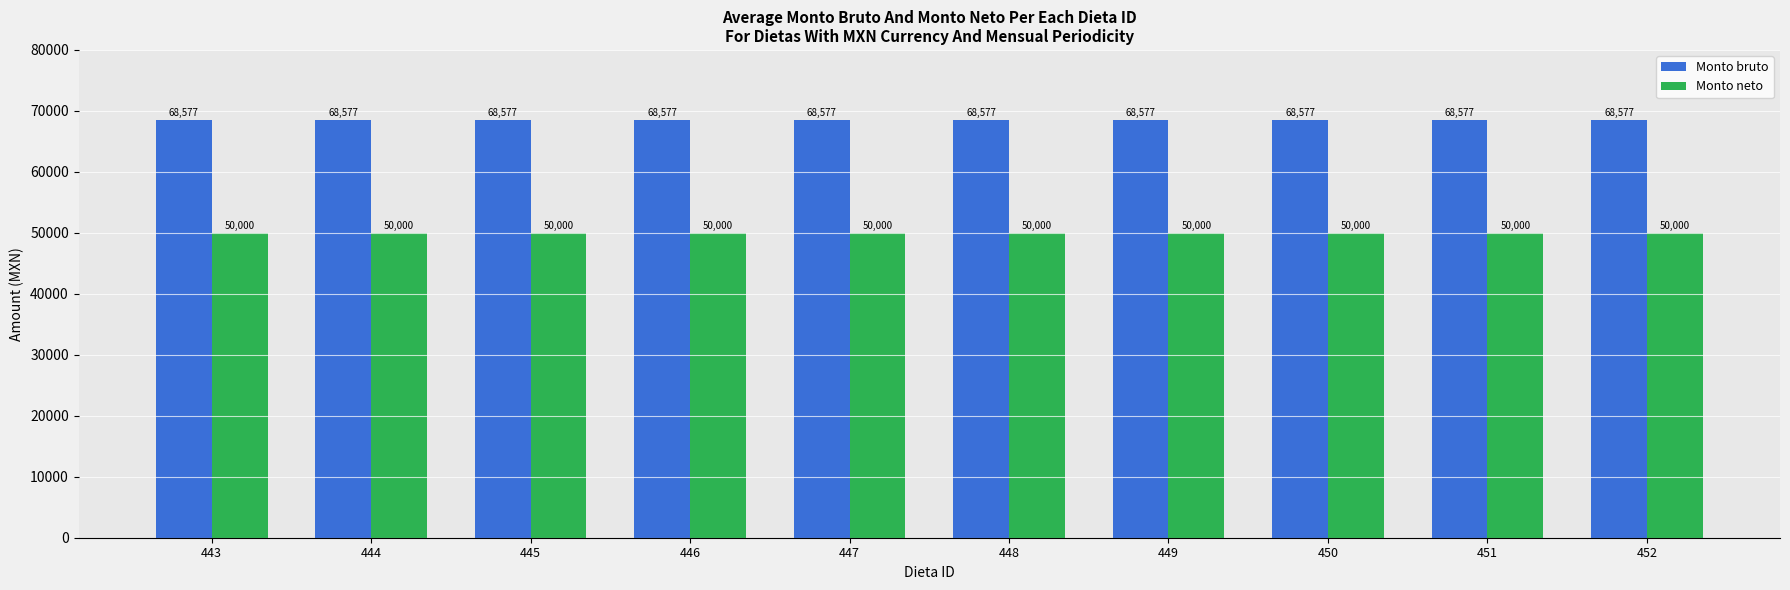

Reading left to right, transcribe all the data shown in this chart.

Monto bruto: 68577	68577	68577	68577	68577	68577	68577	68577	68577	68577
Monto neto: 50000	50000	50000	50000	50000	50000	50000	50000	50000	50000